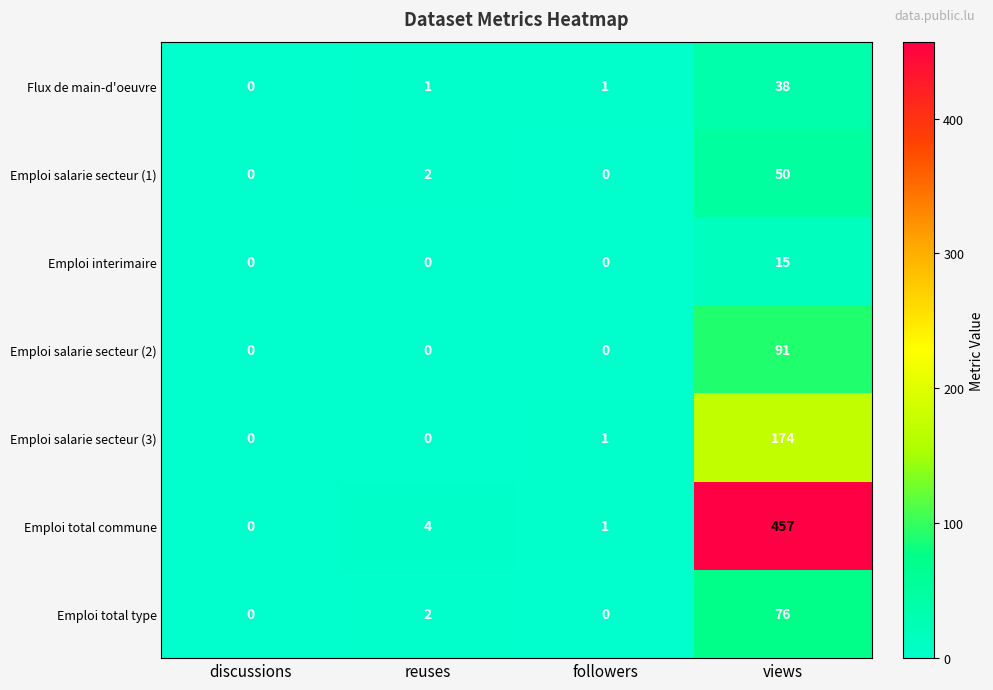

Is it true that Emploi total commune equals 1 at followers?

True